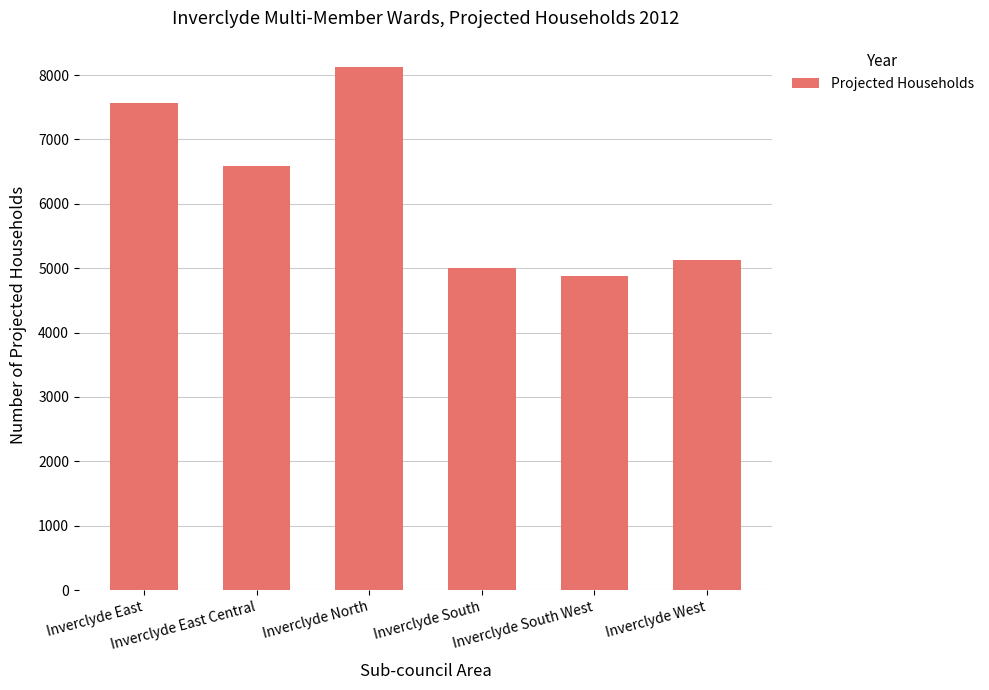

Rank the categories by value from highest to lowest.

Inverclyde North, Inverclyde East, Inverclyde East Central, Inverclyde West, Inverclyde South, Inverclyde South West